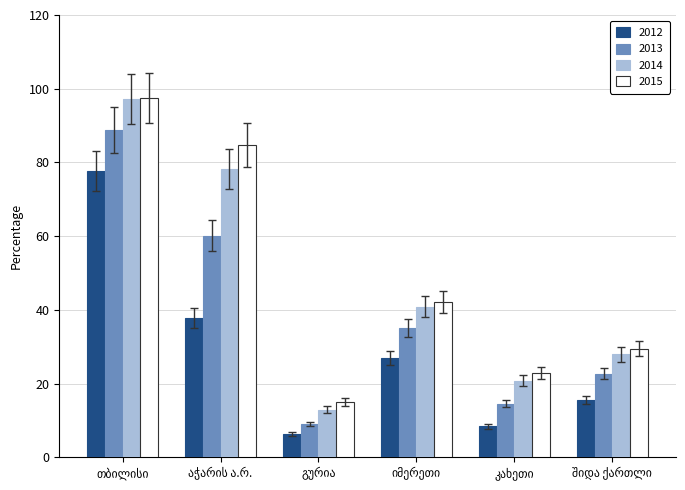

What is the minimum value for 2015?

15.1